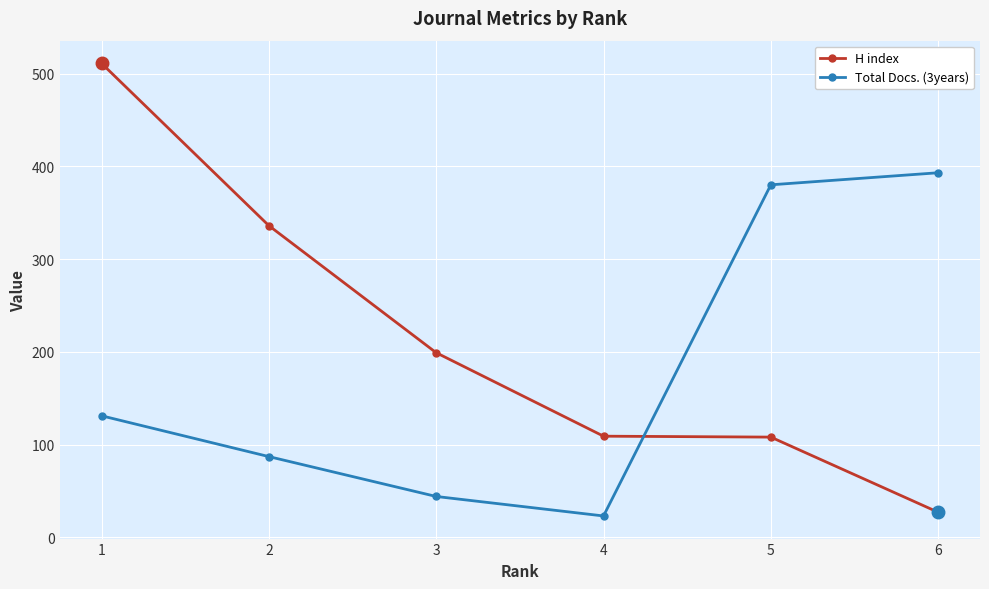

At 2, list the series in order from largest to smallest.

H index, Total Docs. (3years)